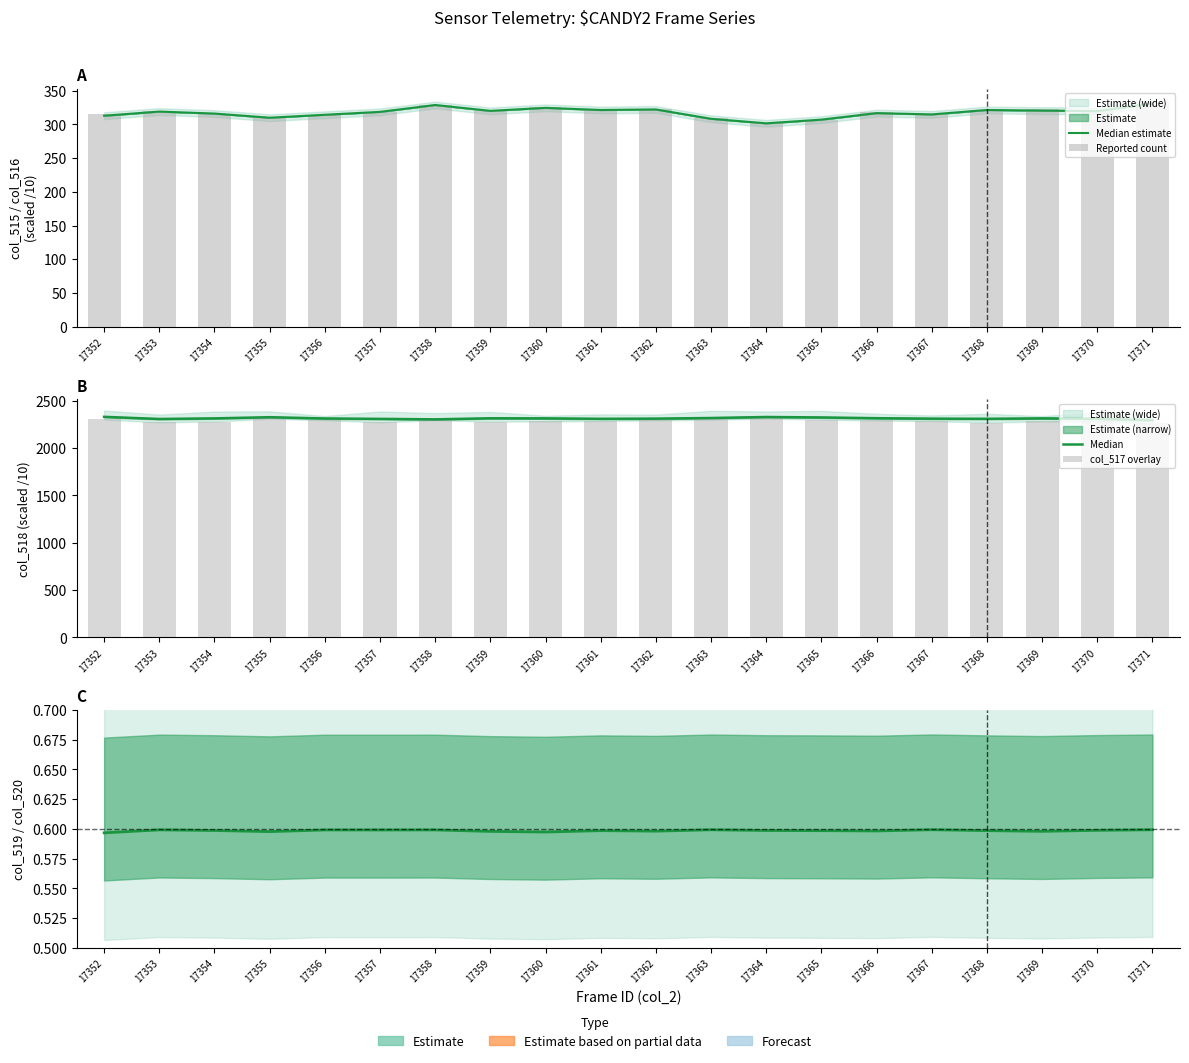

Rank the categories by Reported count value from lowest to highest.

17364, 17365, 17363, 17355, 17356, 17352, 17367, 17354, 17366, 17357, 17353, 17359, 17361, 17368, 17370, 17362, 17369, 17360, 17358, 17371